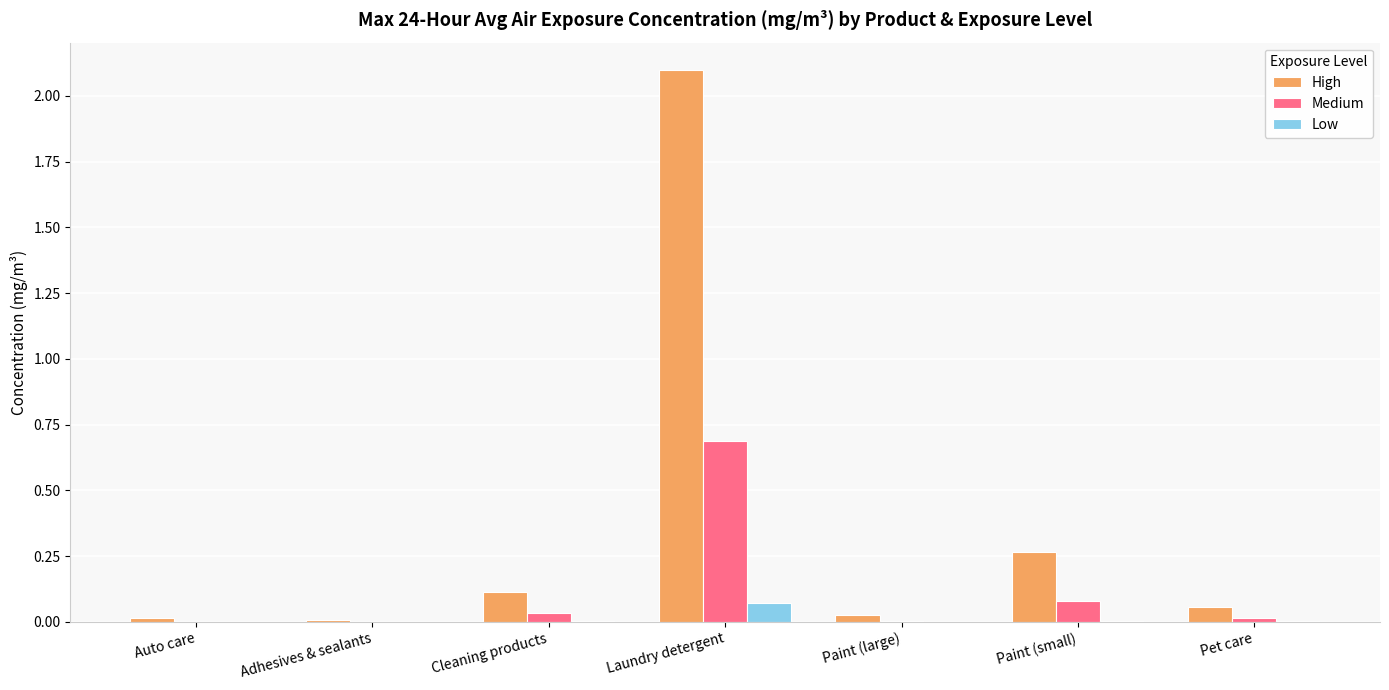

Which series changed the most between Paint (large) and Paint (small)?

High